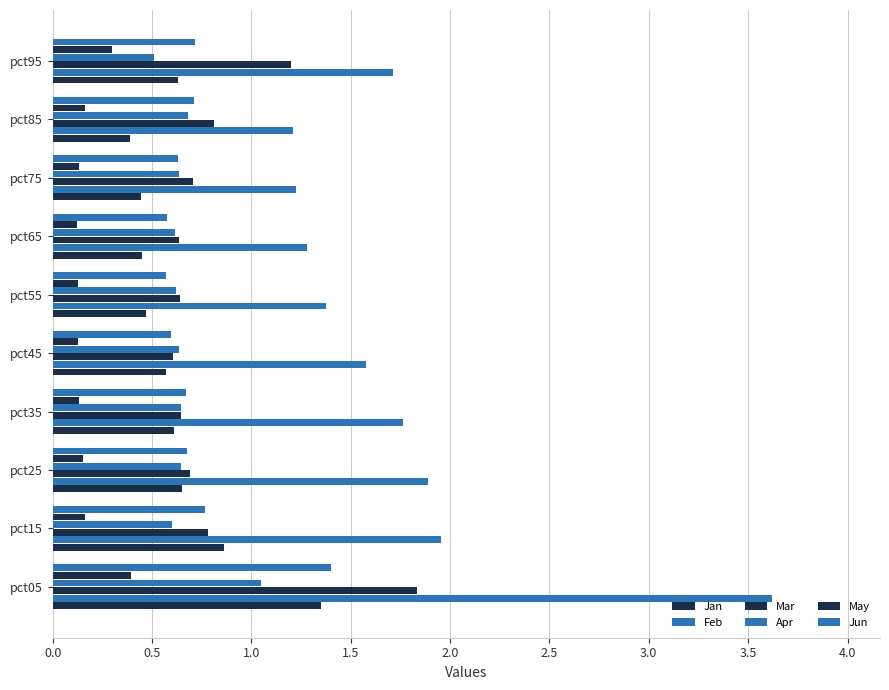

What is the minimum value for Feb?

1.2